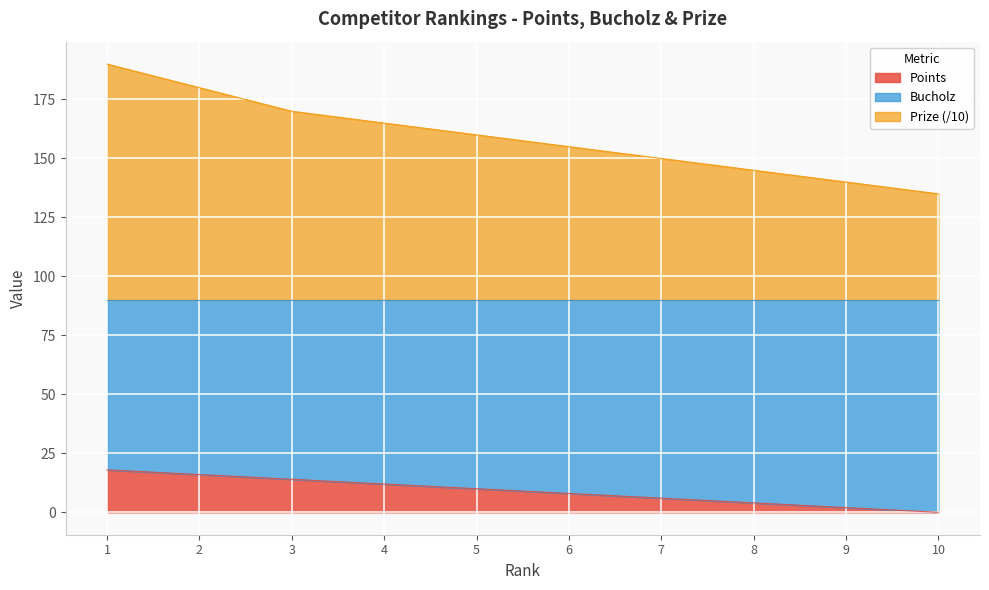

The value of Points at 3 is 6. True or false?

False